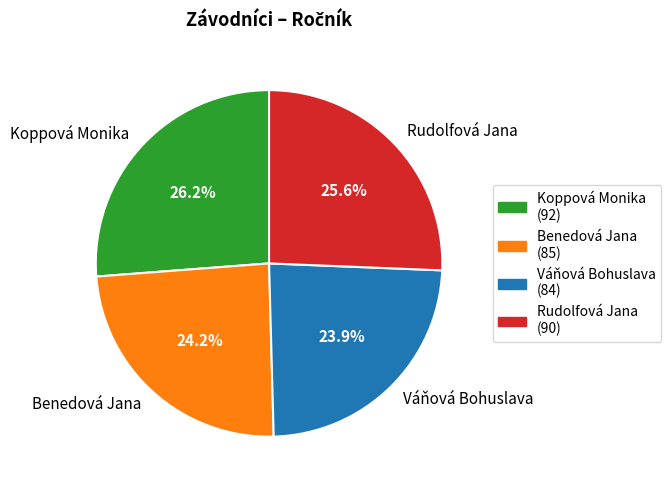

Which slice is the largest?

Koppová Monika